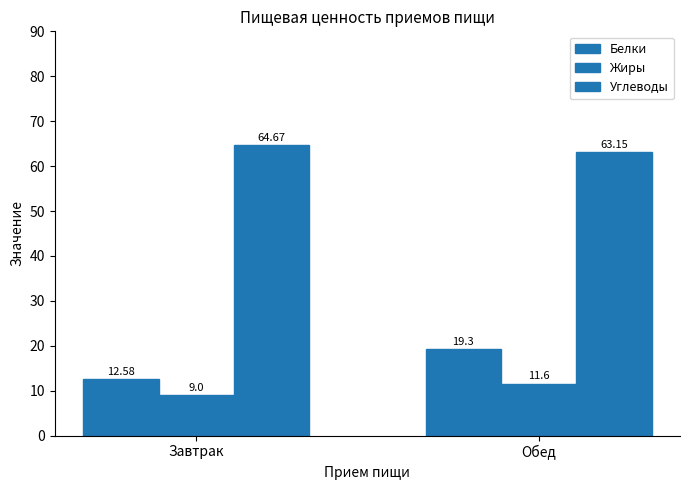

Which series has the largest total across all categories?

Углеводы